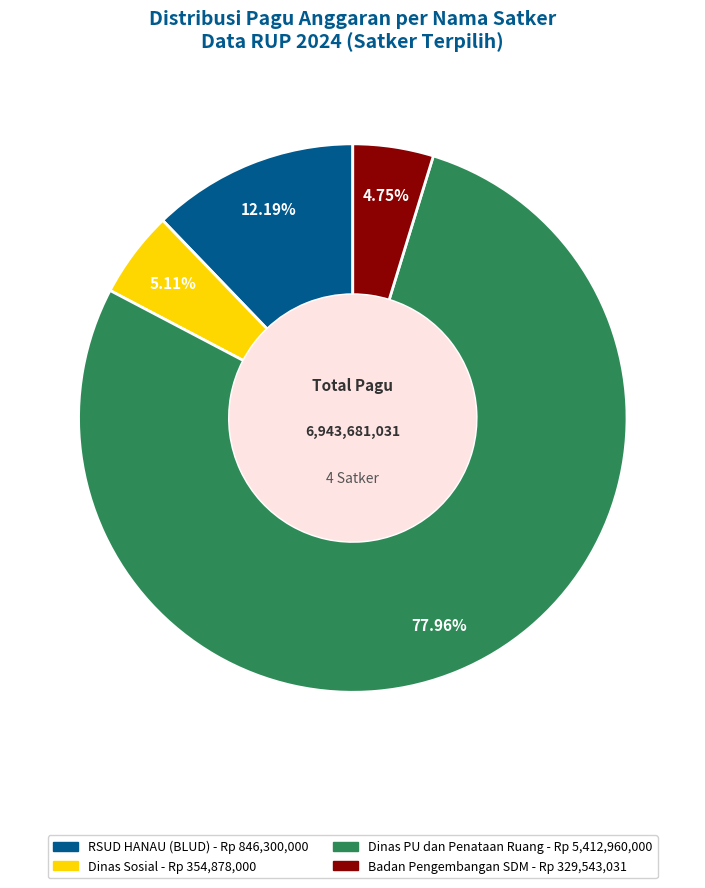

Is there any slice that represents more than half of the pie?

Yes